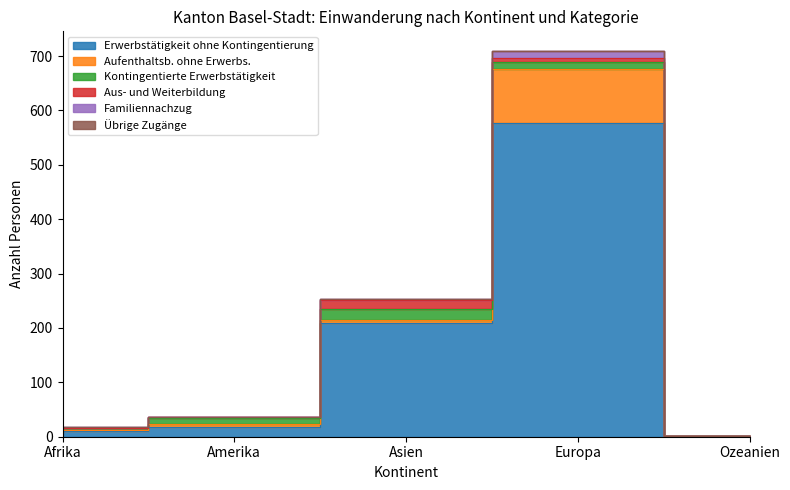

What is the total value across all series at Europa?

710